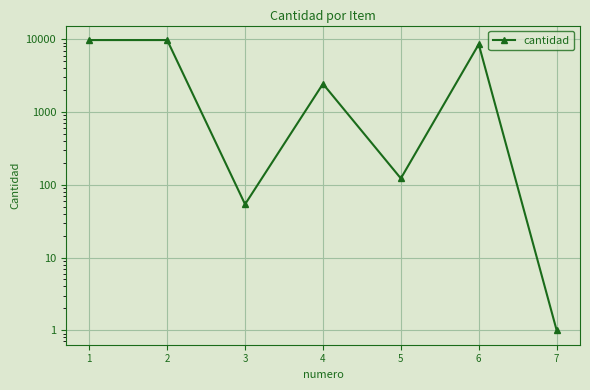

At which label is the value closest to 4900?

4